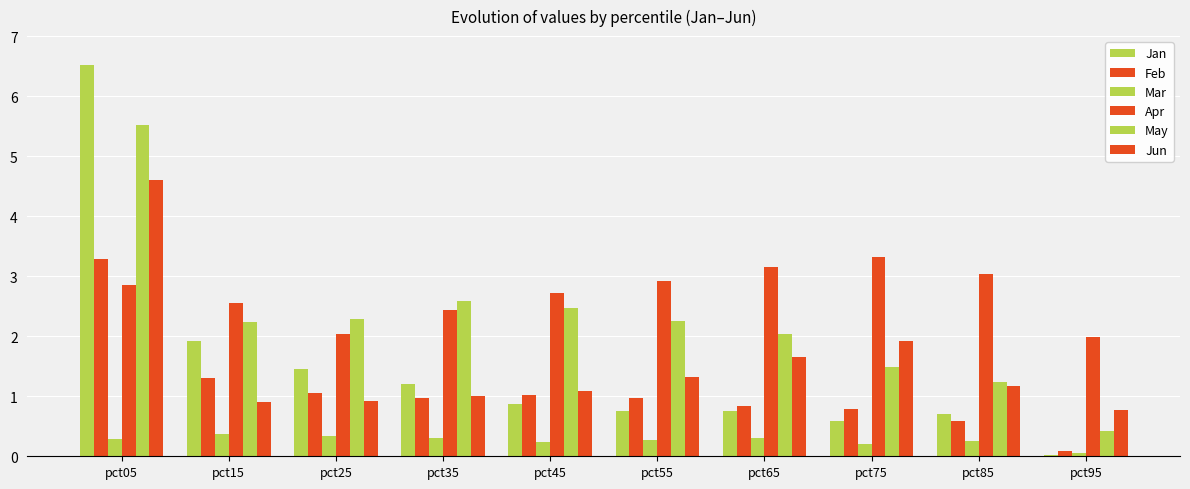

How many bars are there in each group?

6